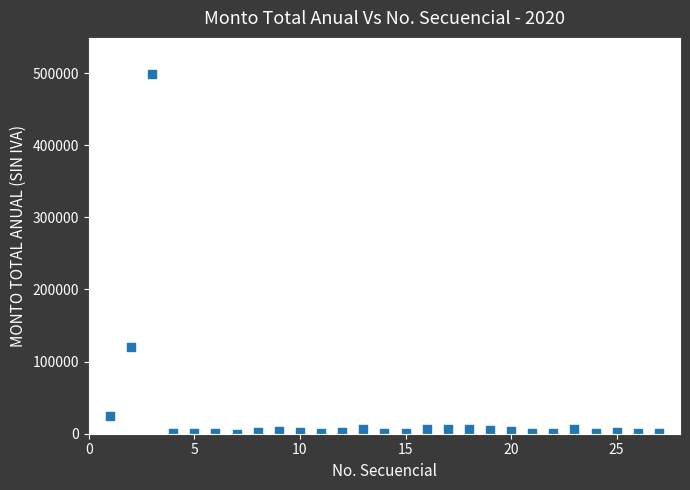

What Y value in the scatter plot is closest to 249501?

120904.9